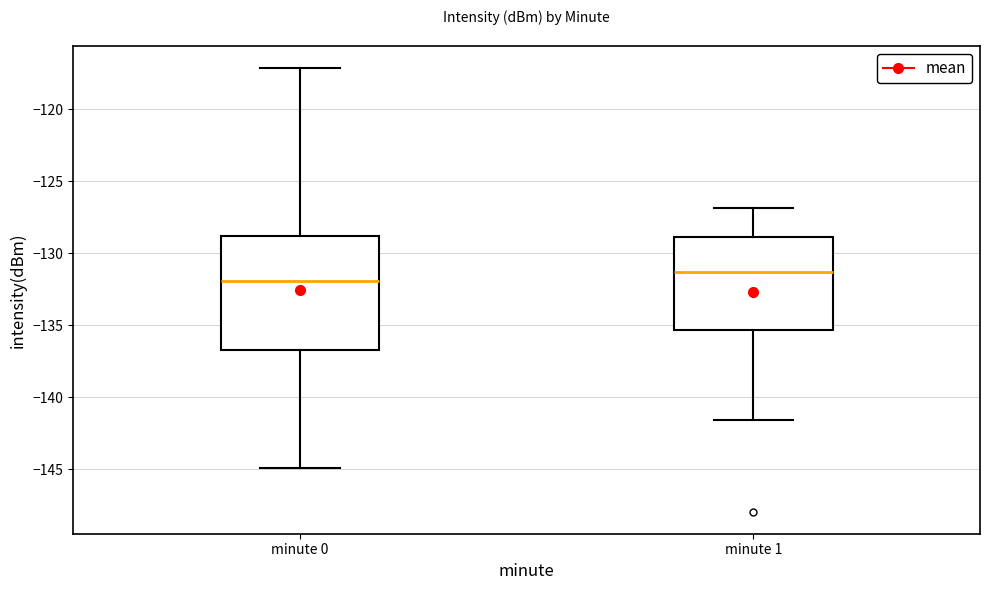

Comparing the boxes themselves (not the whiskers), which one is the tallest?

minute 0